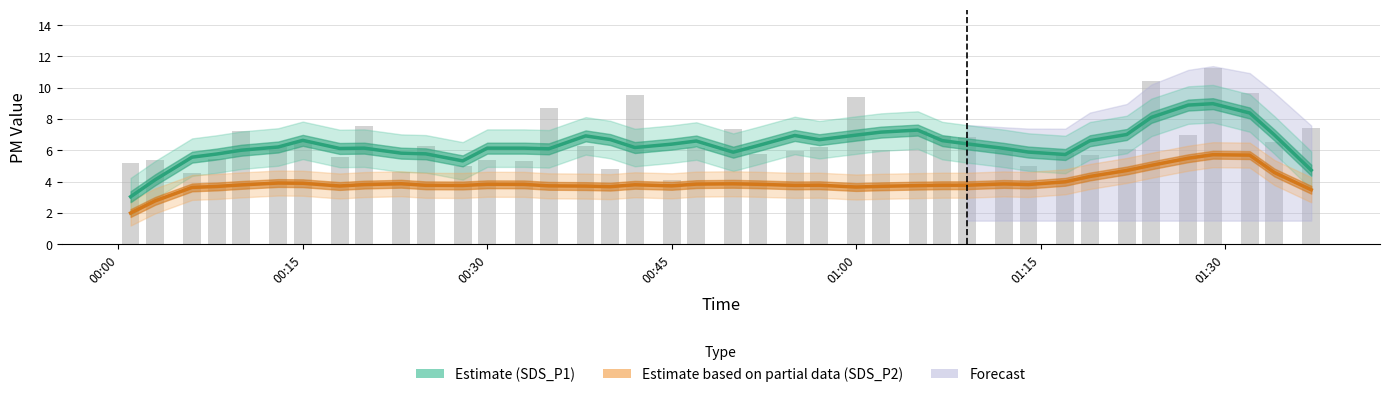

At how many categories does at least one series exceed 6?

29